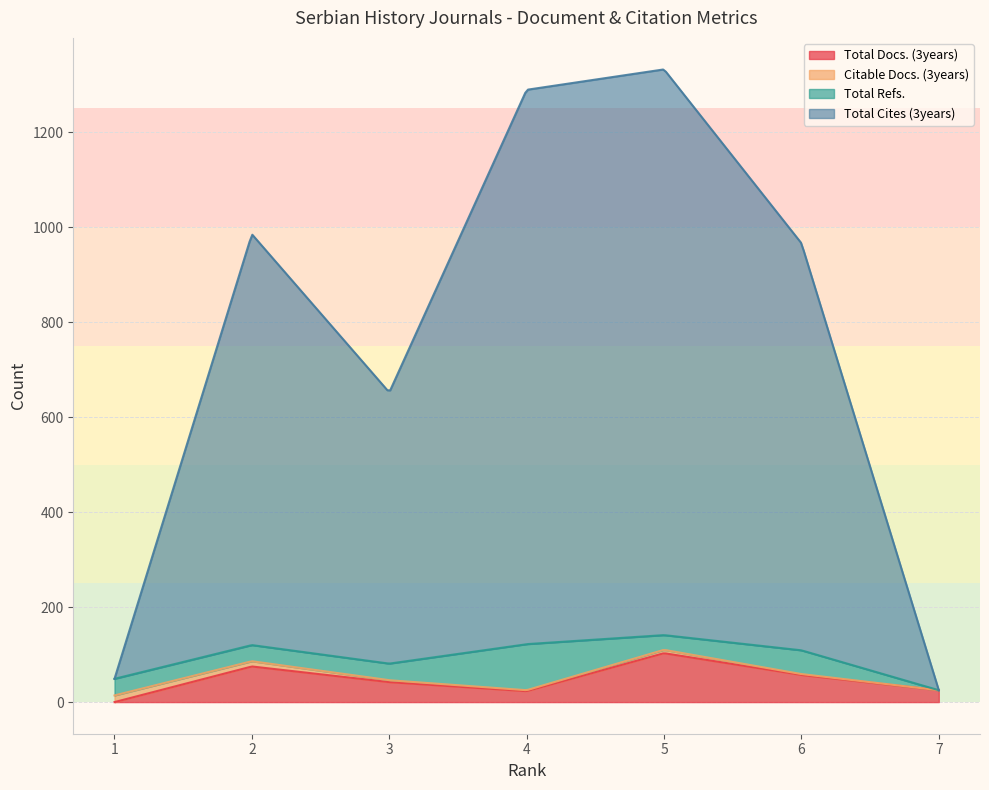

At which category does the chart reach its minimum across all series?

1